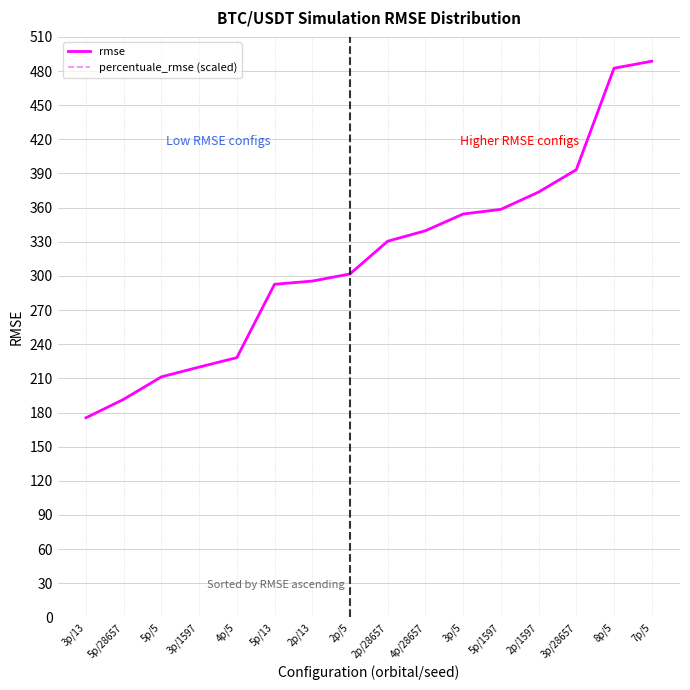

What is the difference between the second highest and second lowest values in the rmse series?

290.8